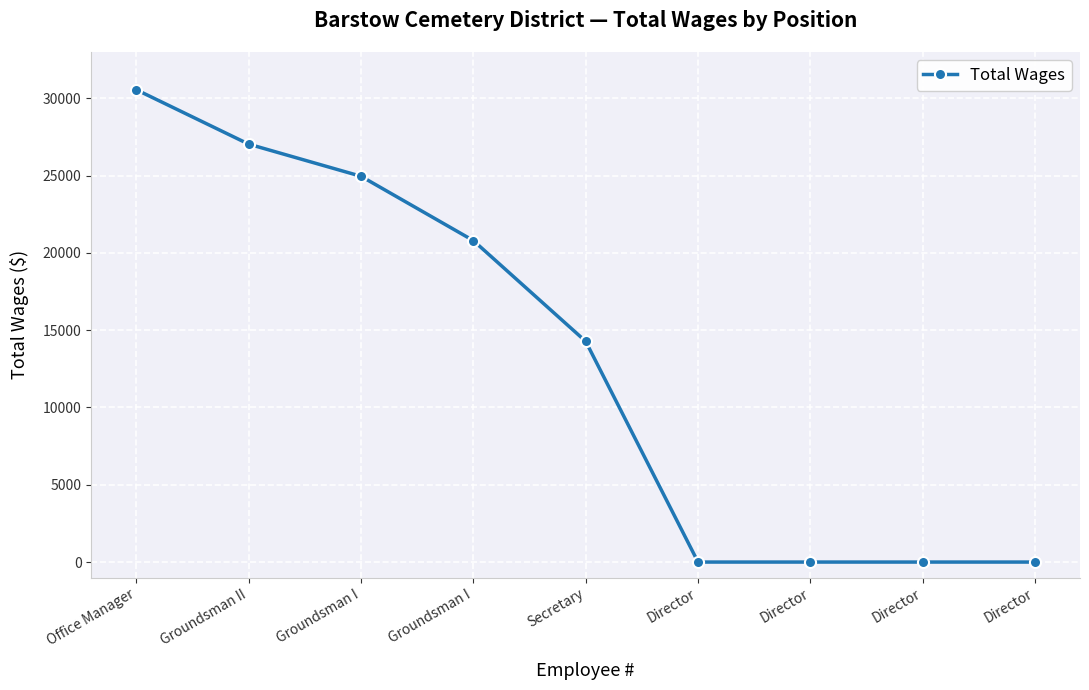

What is the difference between the maximum and minimum values?

30560